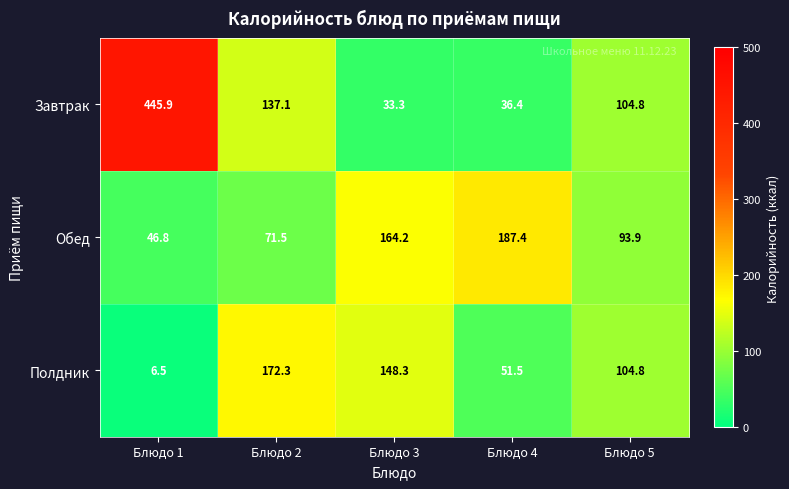

Reading right to left, transcribe all the data shown in this chart.

Завтрак: 104.8	36.4	33.3	137.1	445.9
Обед: 93.9	187.4	164.2	71.5	46.8
Полдник: 104.8	51.5	148.3	172.3	6.5